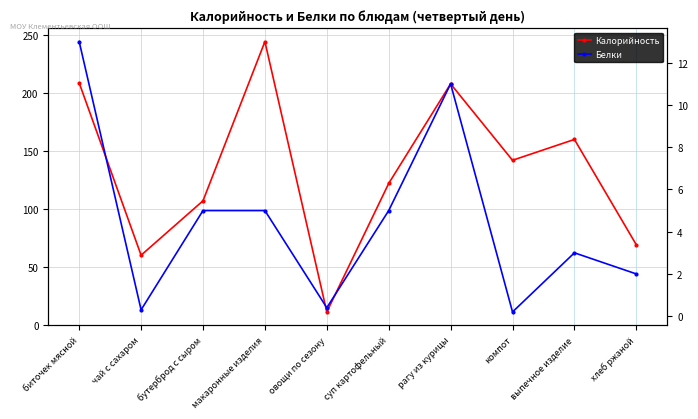

How many distinct data groups are displayed?

2